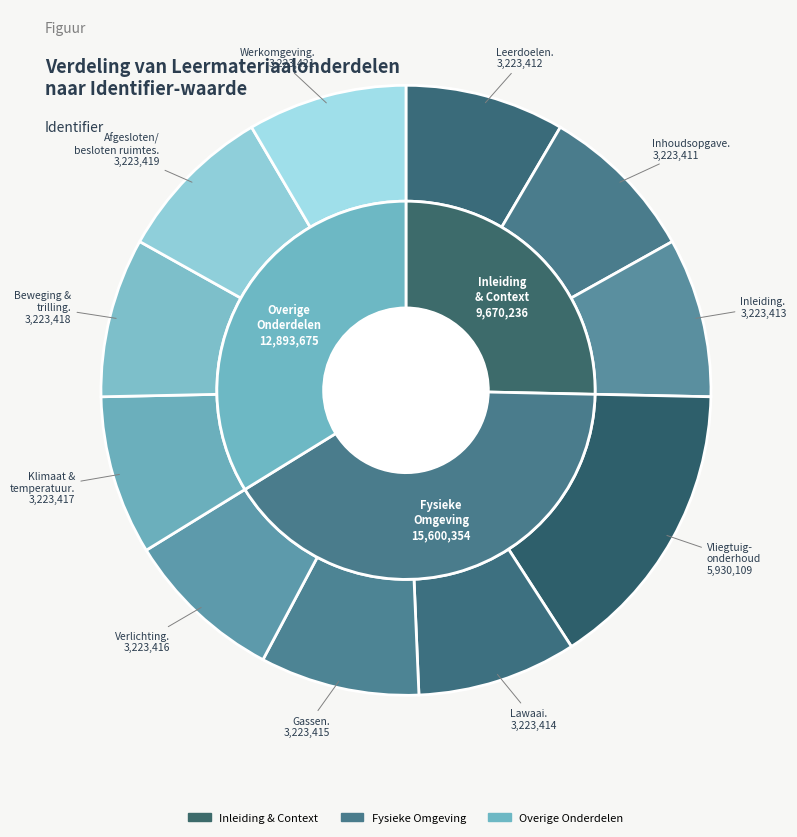

What is the change in value from Inhoudsopgave. to Lawaai.?

+3